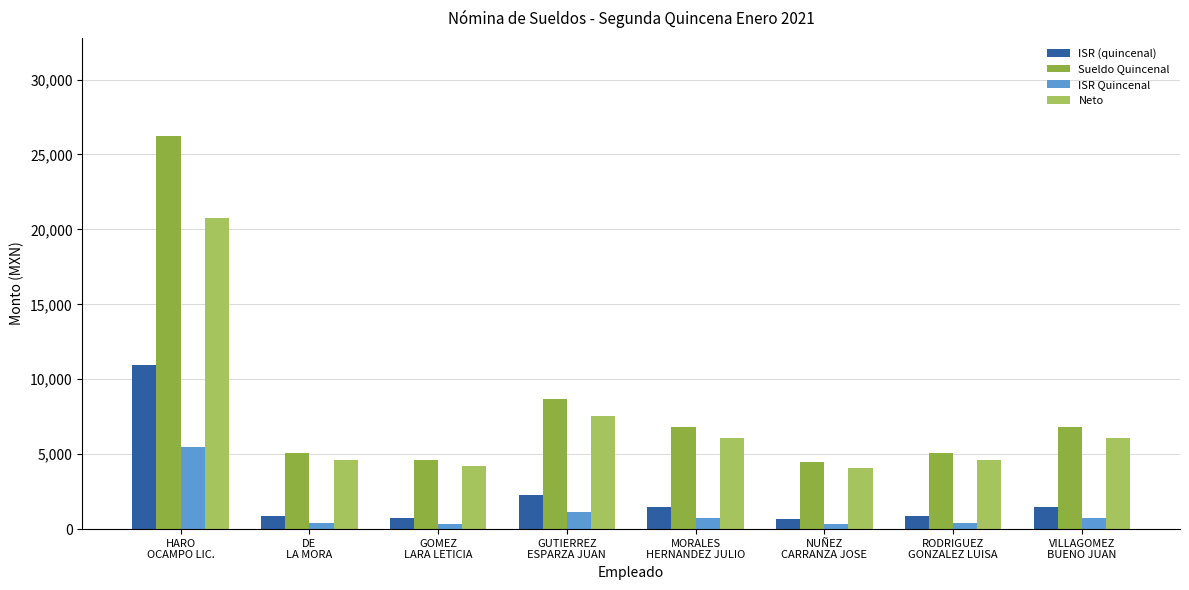

What is the smallest value displayed?

346.9